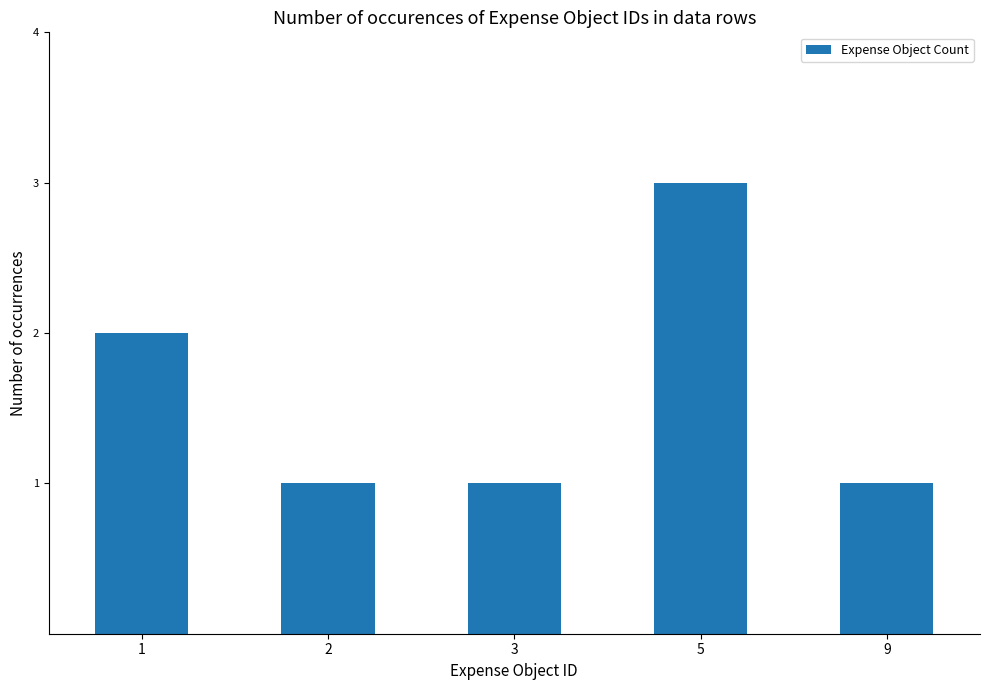

The value at 1 is 1. True or false?

False